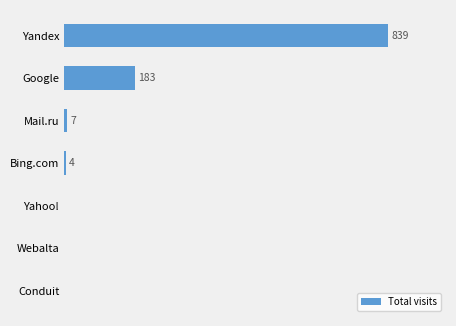

Between Mail.ru and Bing.com, which is larger?

Mail.ru